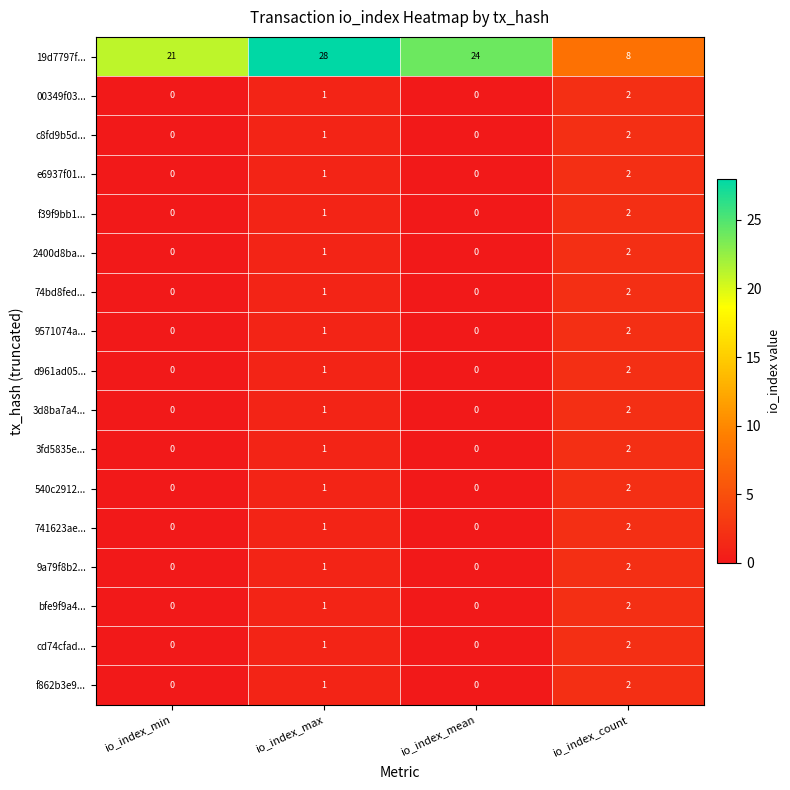

Is it true that cd74cfad... equals -1 at io_index_min?

False